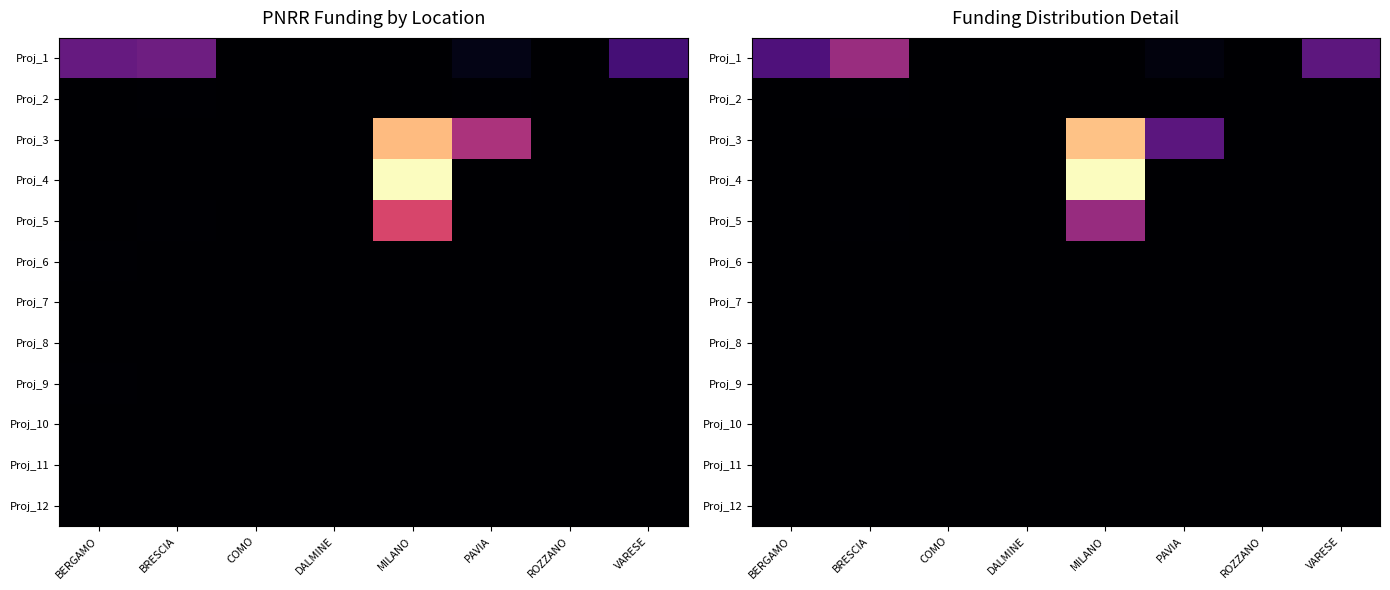

The value of Proj_1 at BERGAMO is 5828516.9. True or false?

True